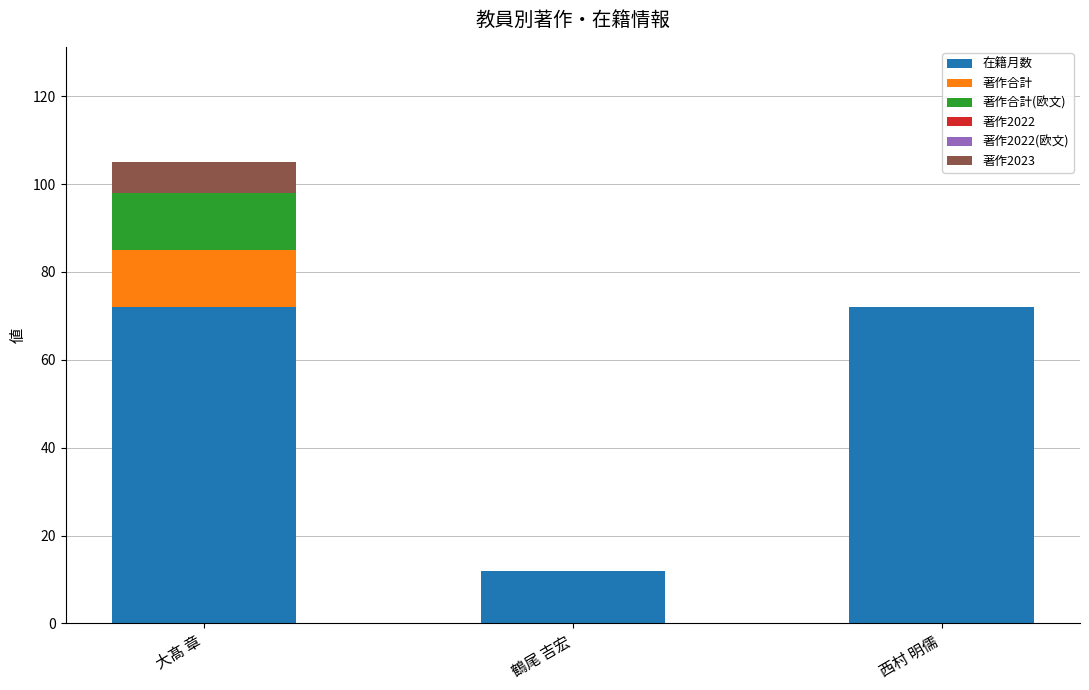

Is it true that 在籍月数 equals 16 at 大髙 章?

False